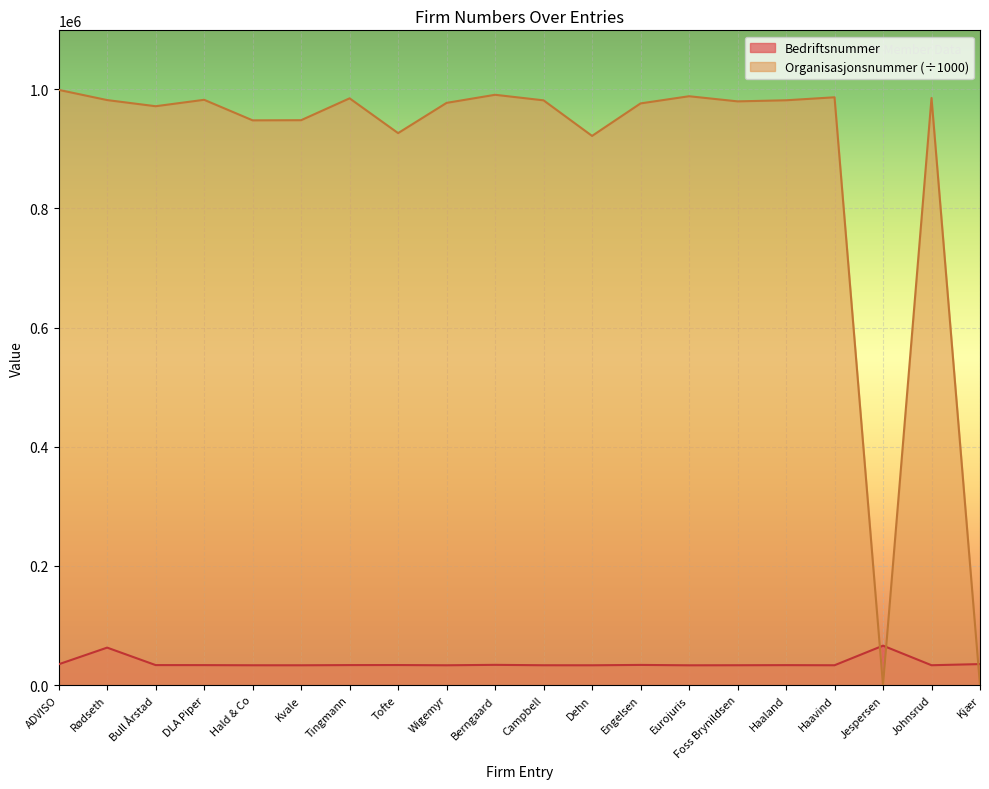

Where does the Organisasjonsnummer series first go above 981291?

ADVISO